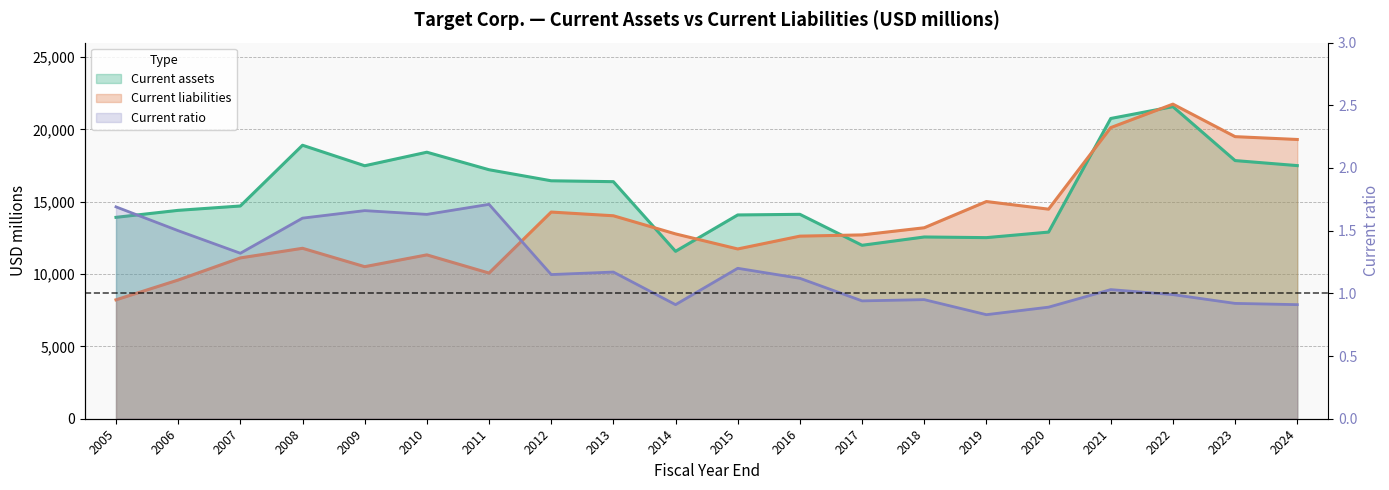

In Current assets, how many points are higher than both neighbors (excluding endpoints)?

5